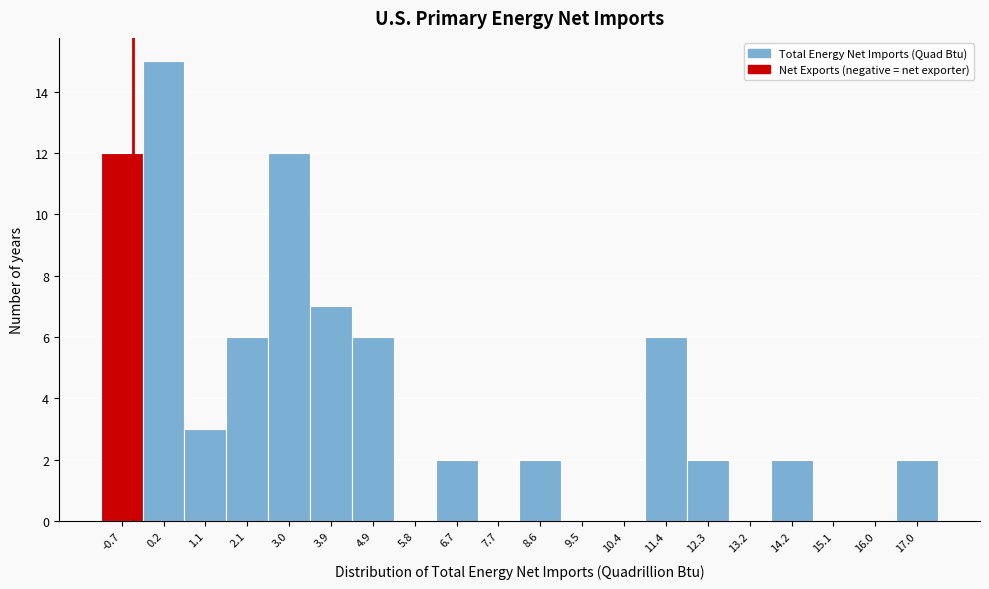

Reading right to left, extract all data points from this chart.

17.0=2	16.0=0	15.1=0	14.2=2	13.2=0	12.3=2	11.4=6	10.4=0	9.5=0	8.6=2	7.7=0	6.7=2	5.8=0	4.9=6	3.9=7	3.0=12	2.1=6	1.1=3	0.2=15	-0.7=12